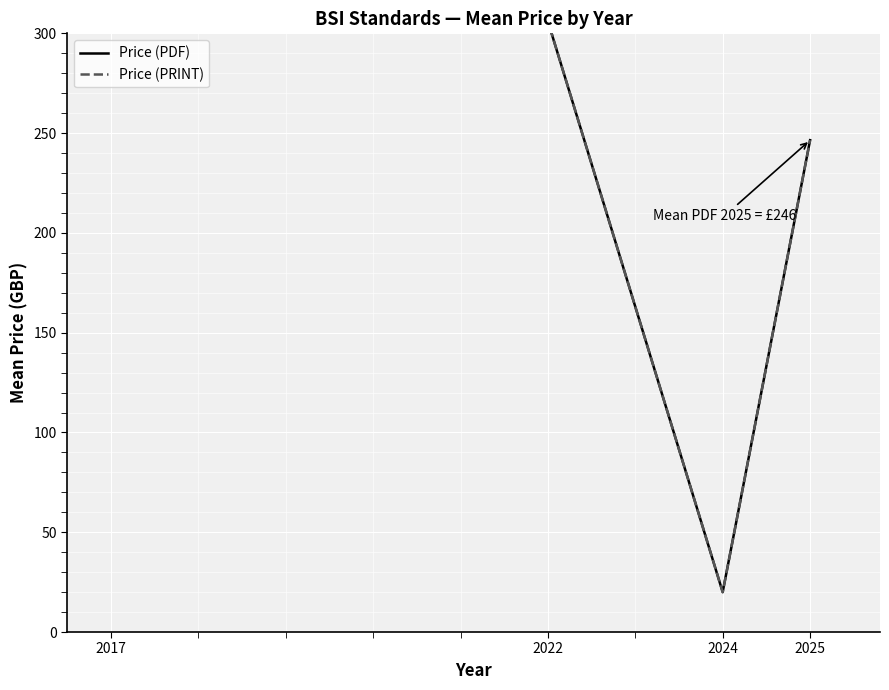

What value does the Price (PRINT) series have at 2024?

20.0